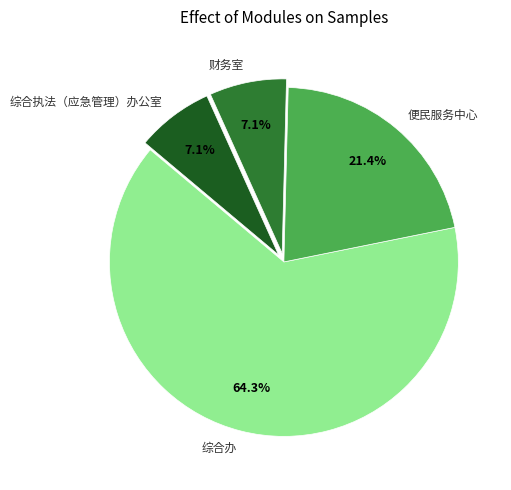

Which slice represents more than half of the pie?

综合办